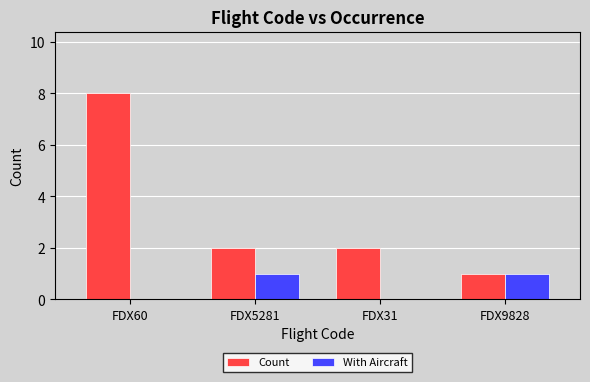

What is the total value across all series at FDX60?

8